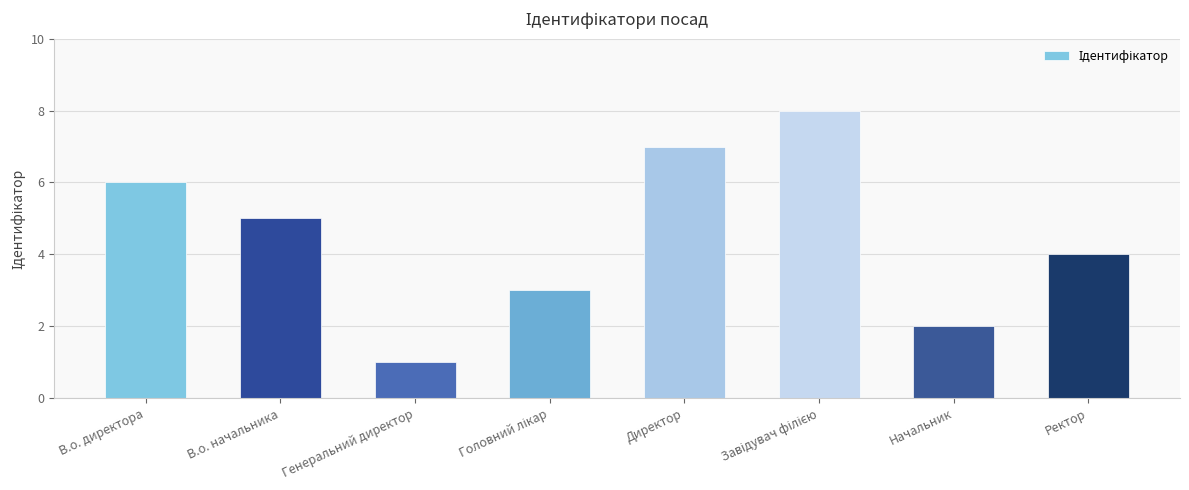

Where is the data nearest to the value 4?

Ректор